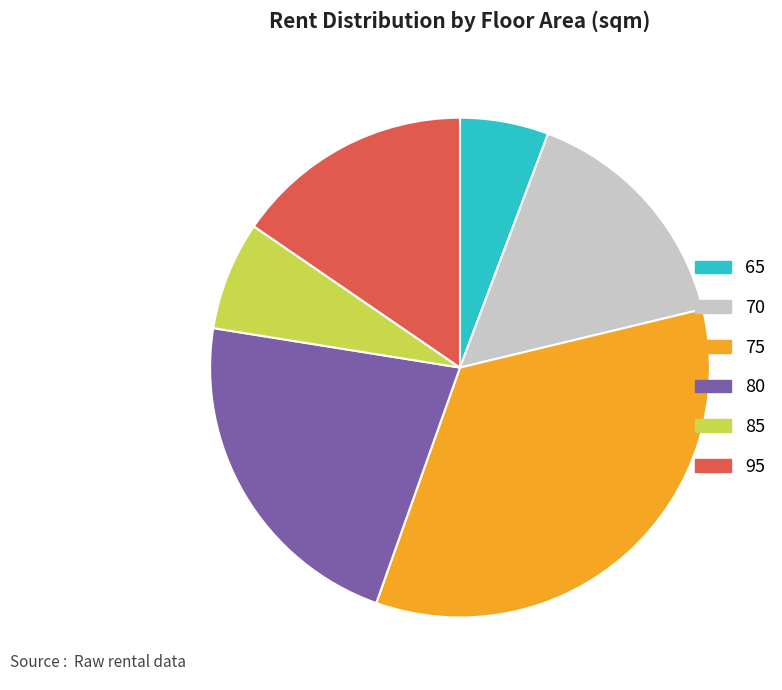

Is there a majority slice in this chart?

No